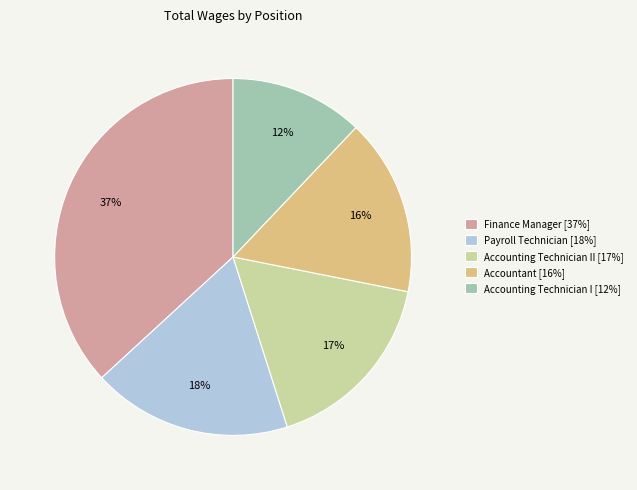

The Payroll Technician [18%] slice represents 24% of the pie. True or false?

False